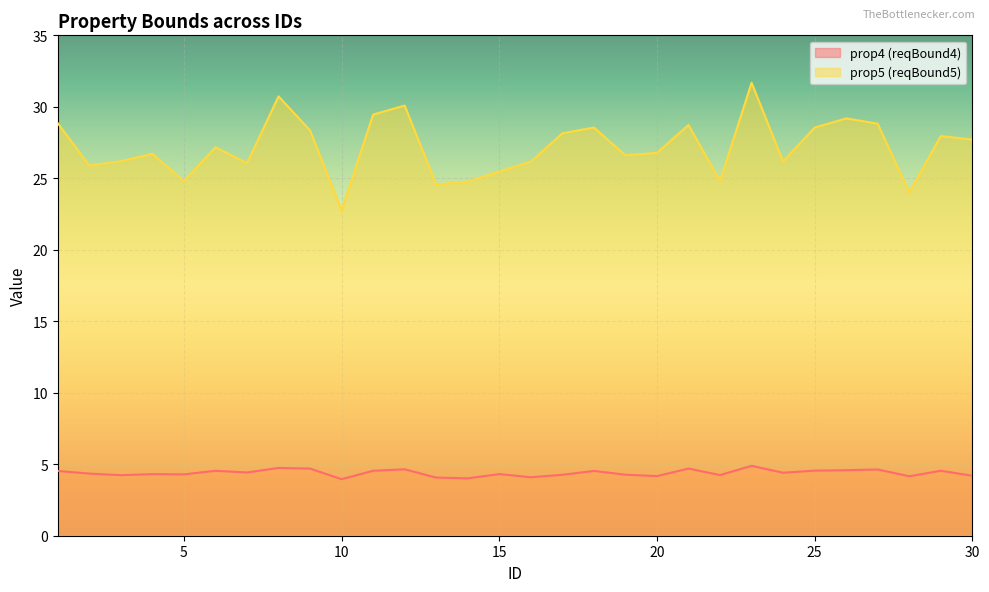

Is it true that prop4 (reqBound4) equals 4.1 at 16?

True